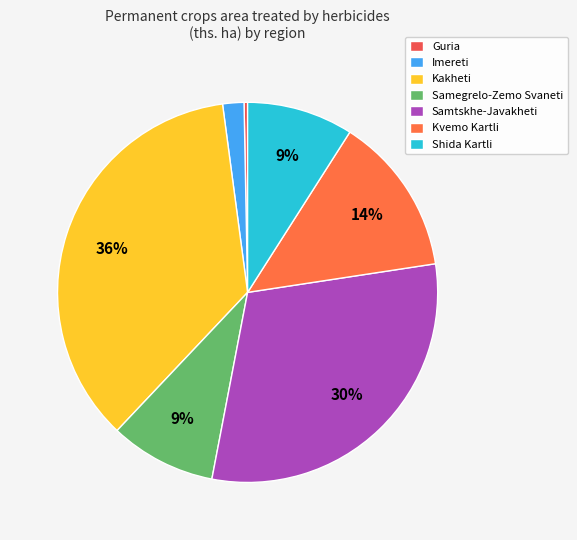

How many segments does this pie chart have?

7